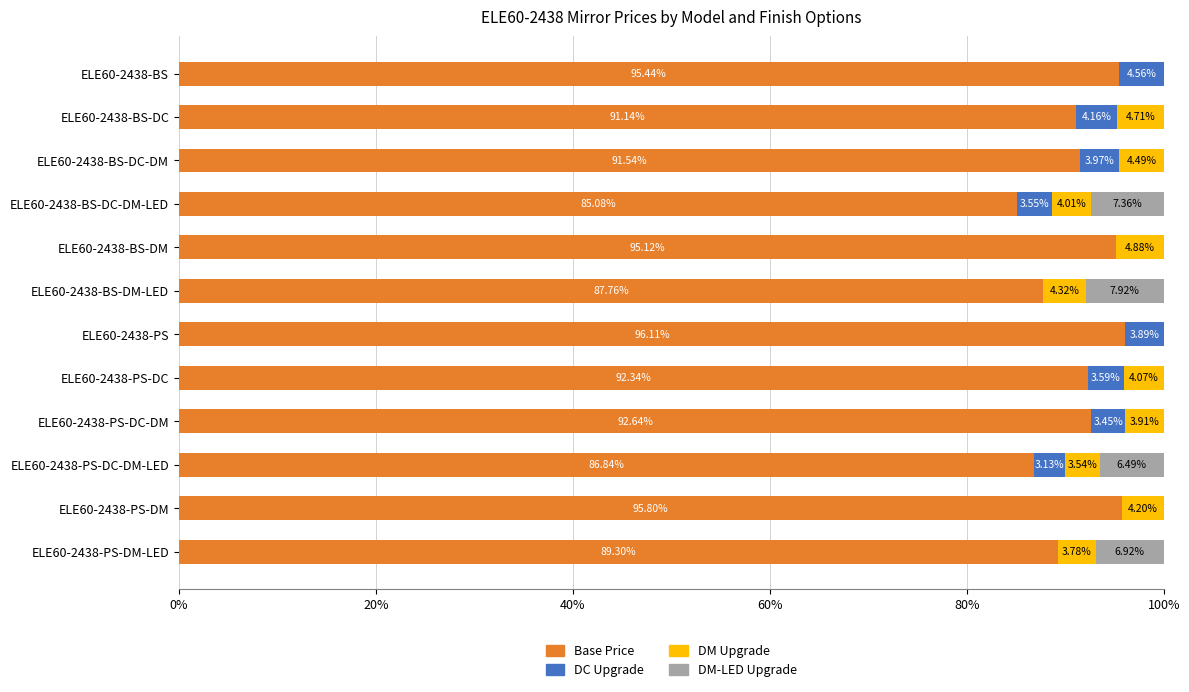

What is the total value across all series at ELE60-2438-PS-DC-DM?

100.0